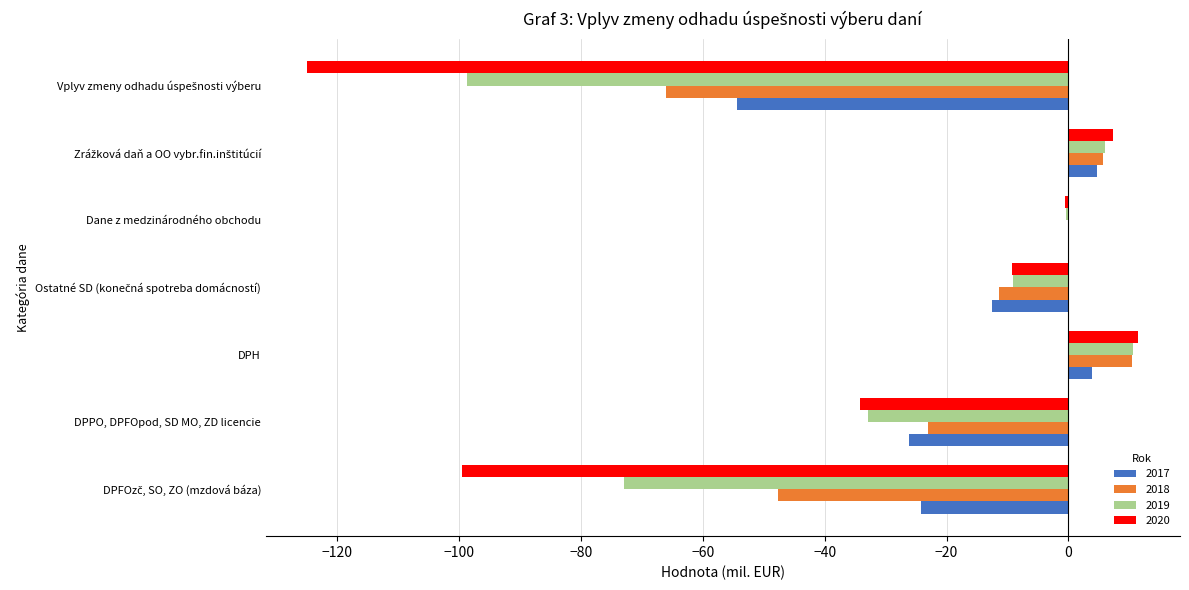

The 2020 series shows 11.5 at DPH. True or false?

True